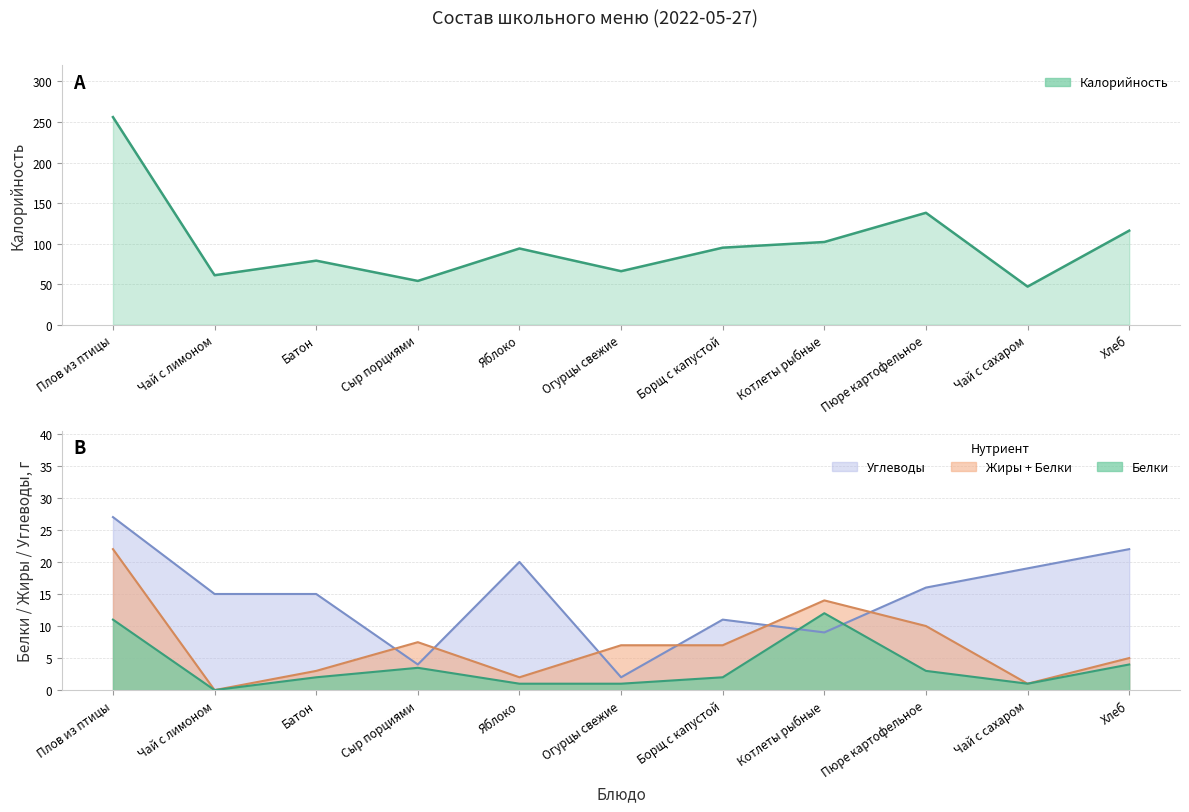

What is the label of the 11th point from the left?

Хлеб